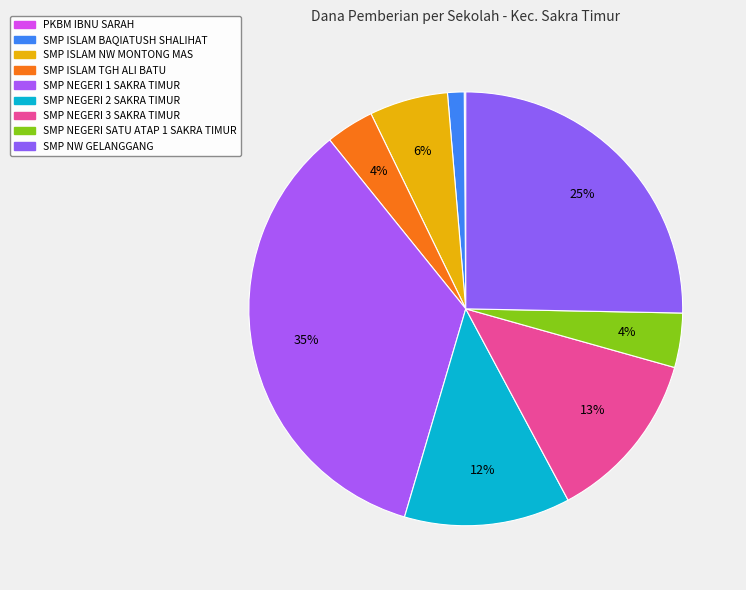

To the nearest percent, what is the combined percentage of SMP NEGERI 2 SAKRA TIMUR and SMP NEGERI 3 SAKRA TIMUR?

25%